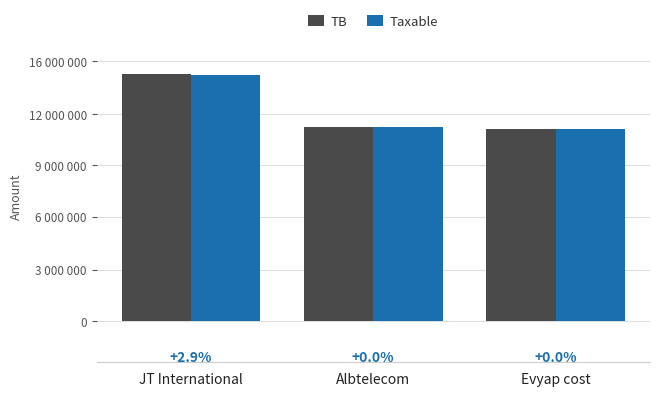

Which series has the largest total across all categories?

TB